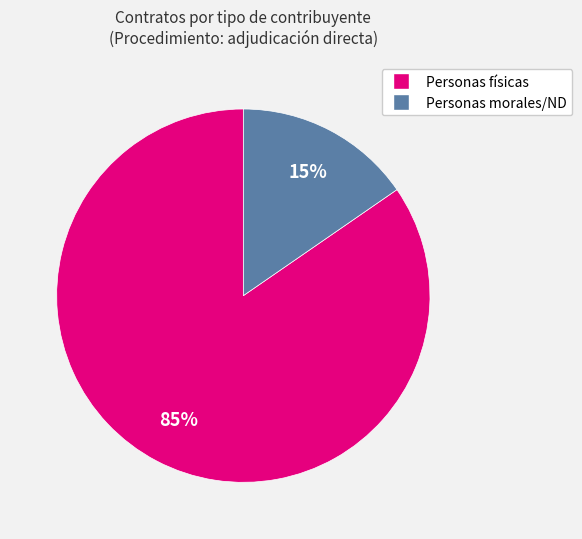

To the nearest percent, what is the average slice percentage?

50%